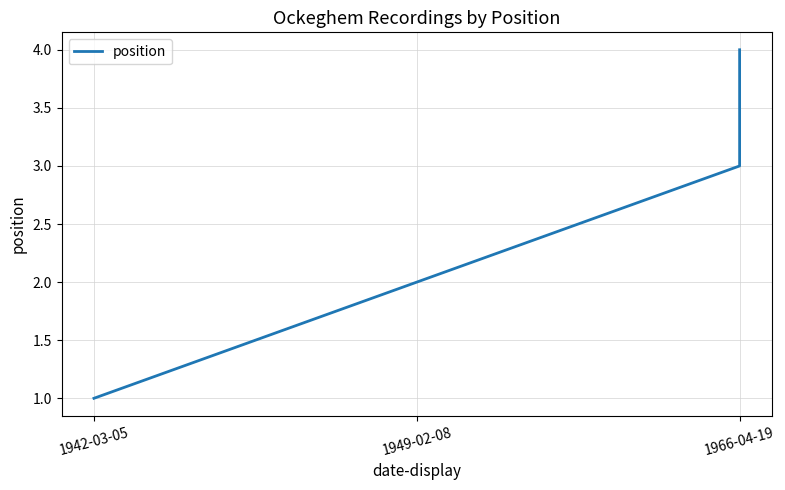

What is the change in value from 1942-03-05 to 1966-04-19?

+2